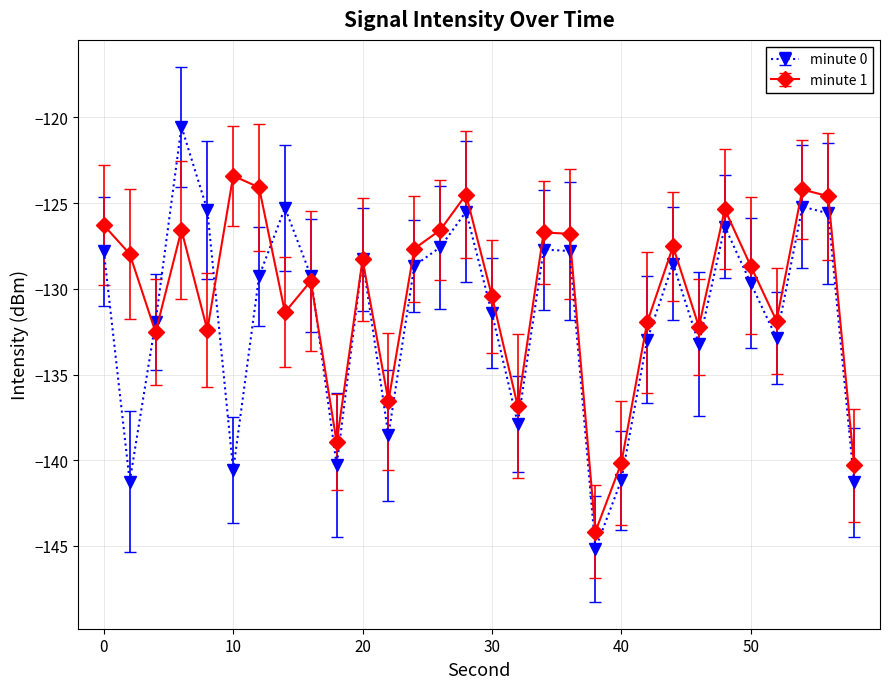

List the series in order of their peak value, lowest first.

minute 1, minute 0